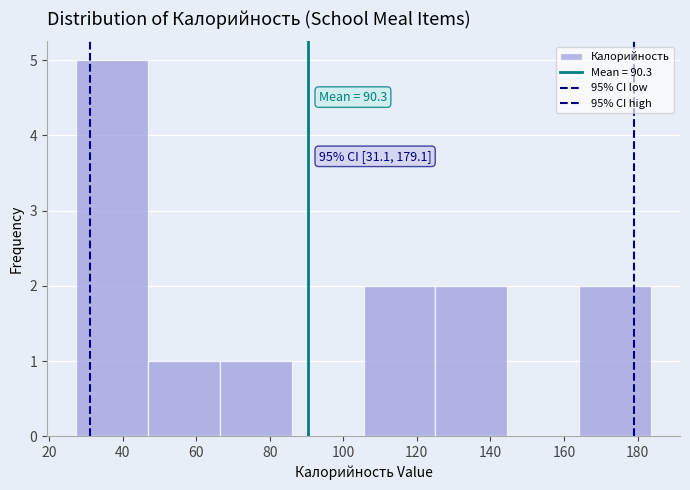

Over which range of the x-axis is the bar tallest?

28 to 46